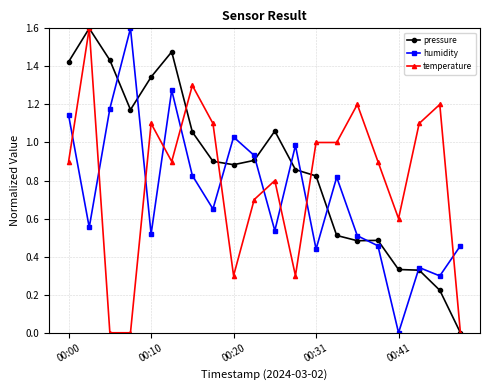

In humidity, how many points are higher than both neighbors (excluding endpoints)?

6